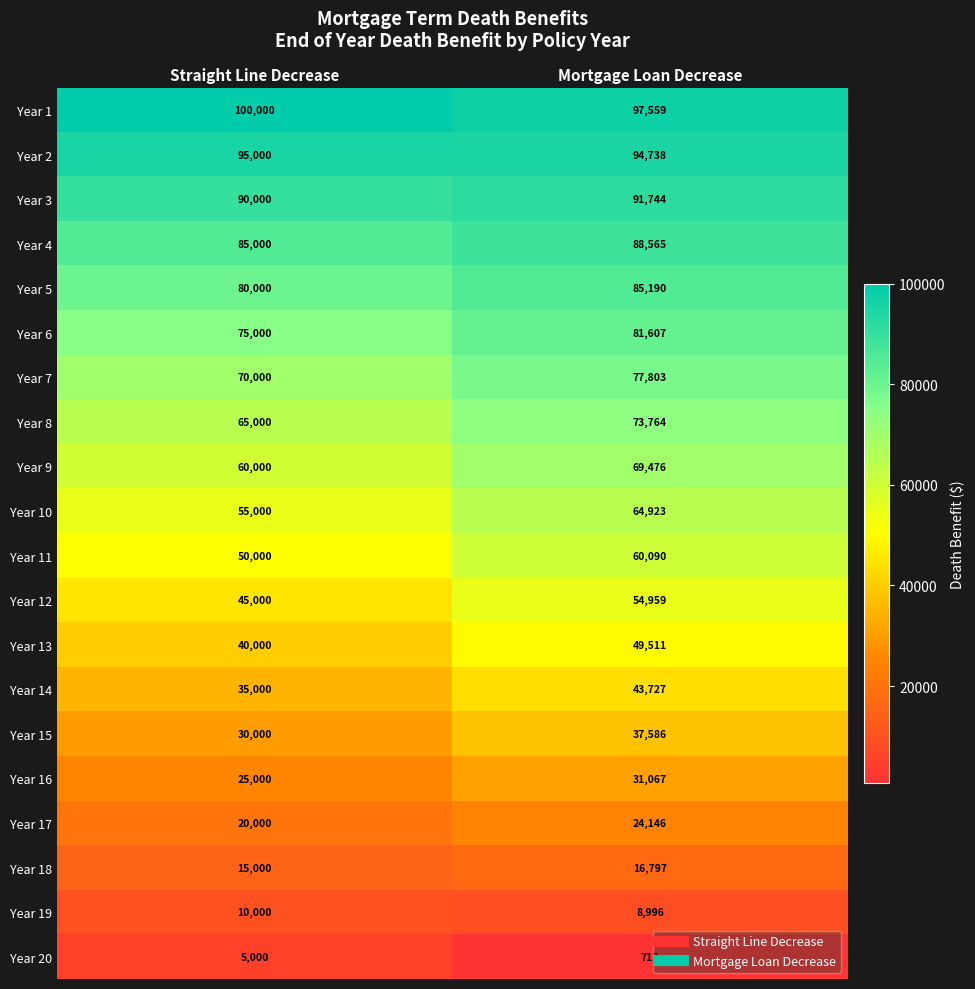

What is the difference between the maximum and minimum values in the Year 2 series?

262